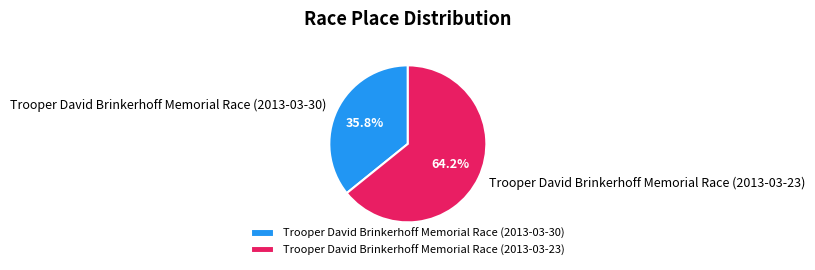

To the nearest percent, what portion does Trooper David Brinkerhoff Memorial Race (2013-03-23) represent?

64%